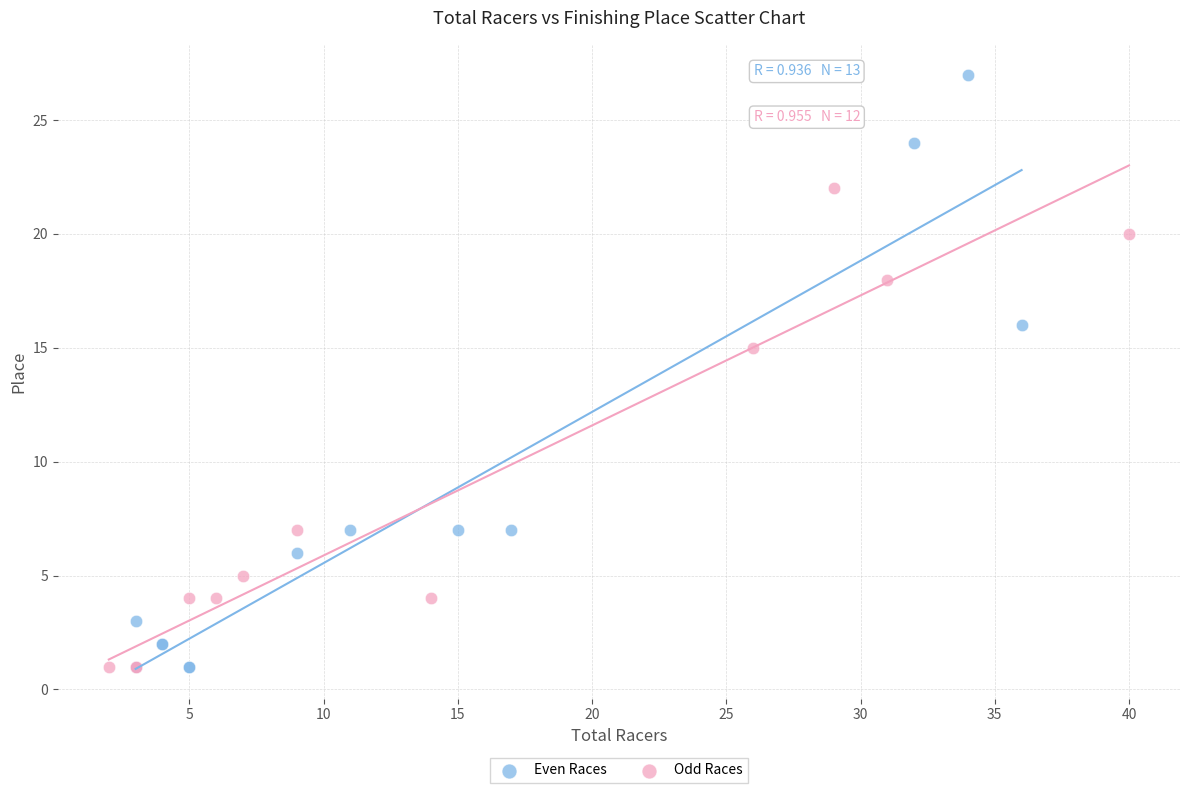

Which series reaches the maximum Y coordinate?

Even Races